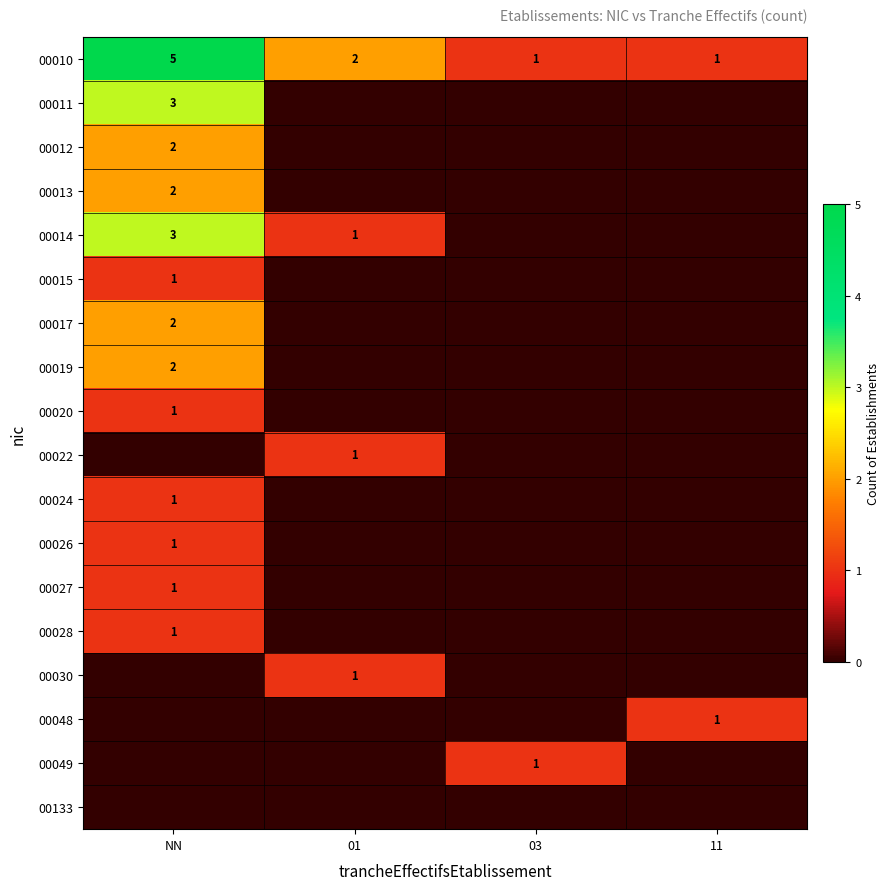

At which category does the chart reach its peak across all series?

NN